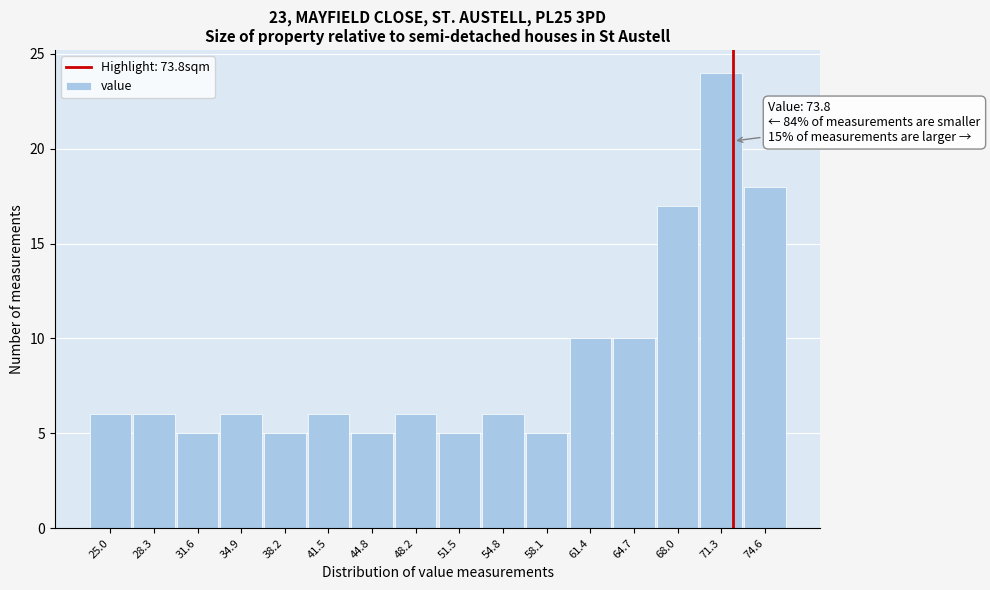

Reading left to right, extract all data points from this chart.

6	6	5	6	5	6	5	6	5	6	5	10	10	17	24	18